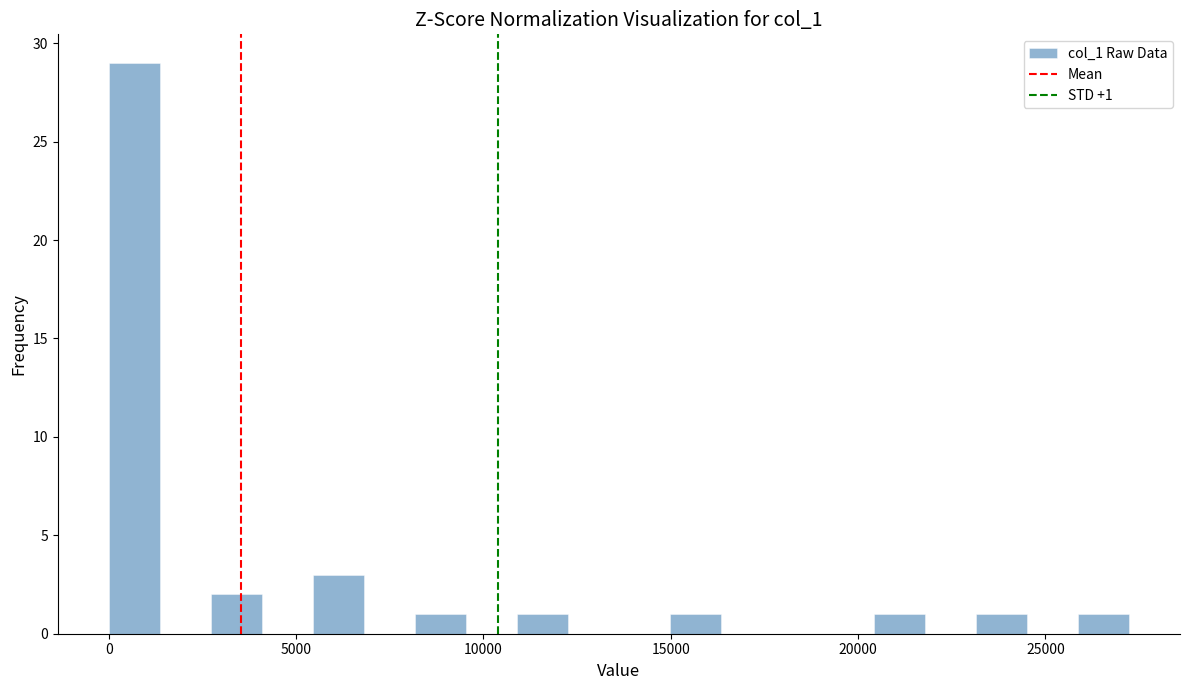

Read against the x-axis, roughly where is the centre of the tallest bar?

500